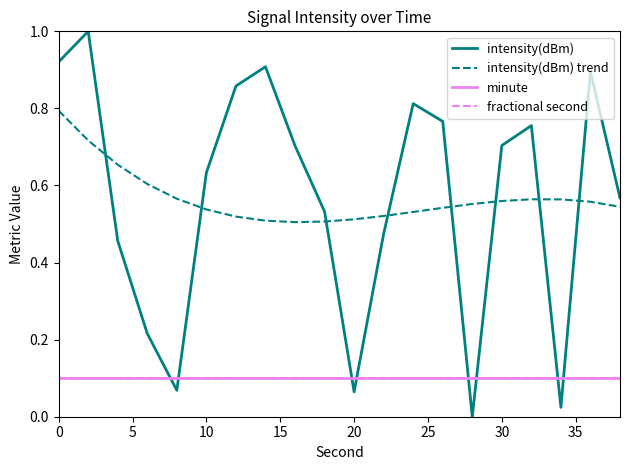

Does the chart display data point markers on the line(s)?

No